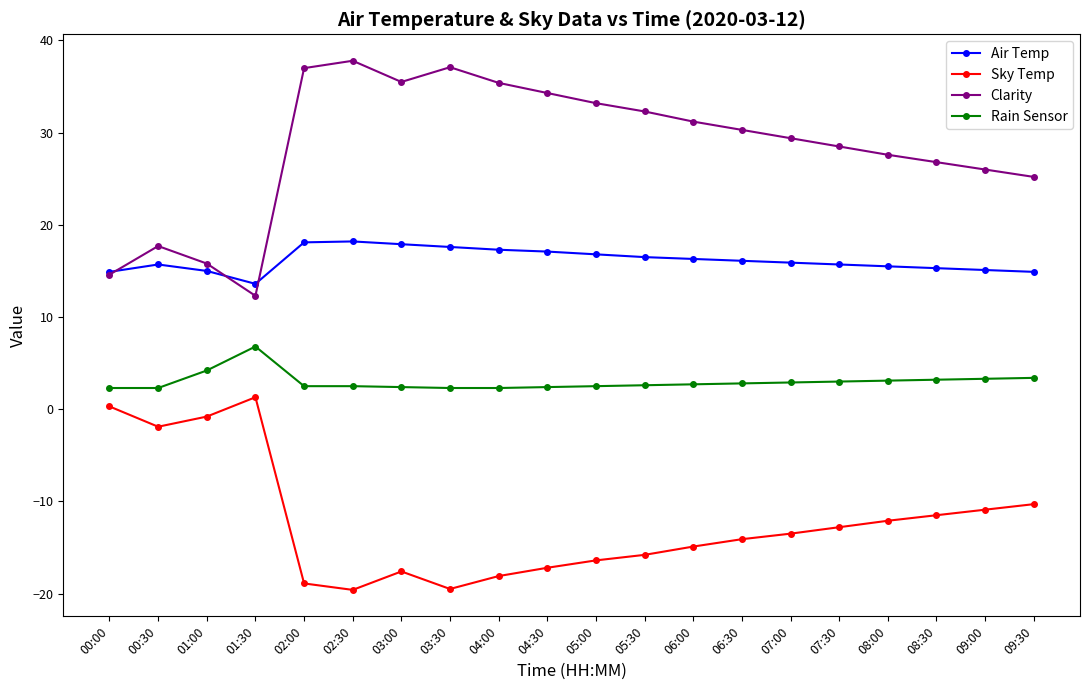

What is the sum of all Sky Temp values?

-244.3